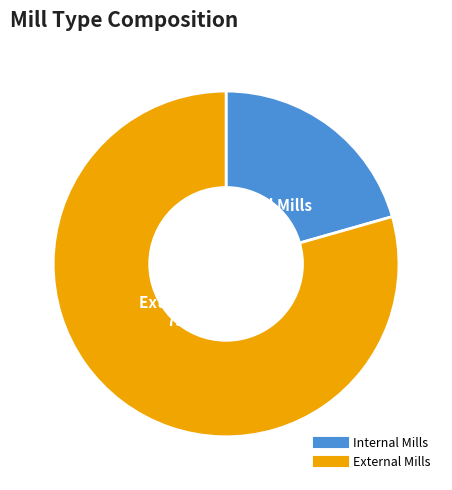

What is the ratio of the value at Internal Mills to the value at External Mills?

0.3